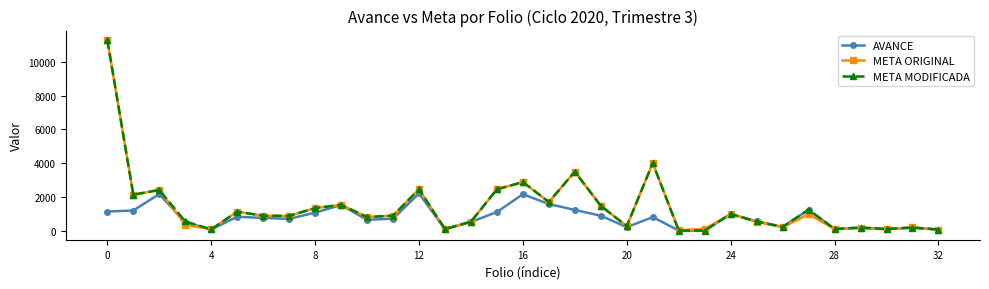

True or false: AVANCE has more than 0 interior local peaks.

True